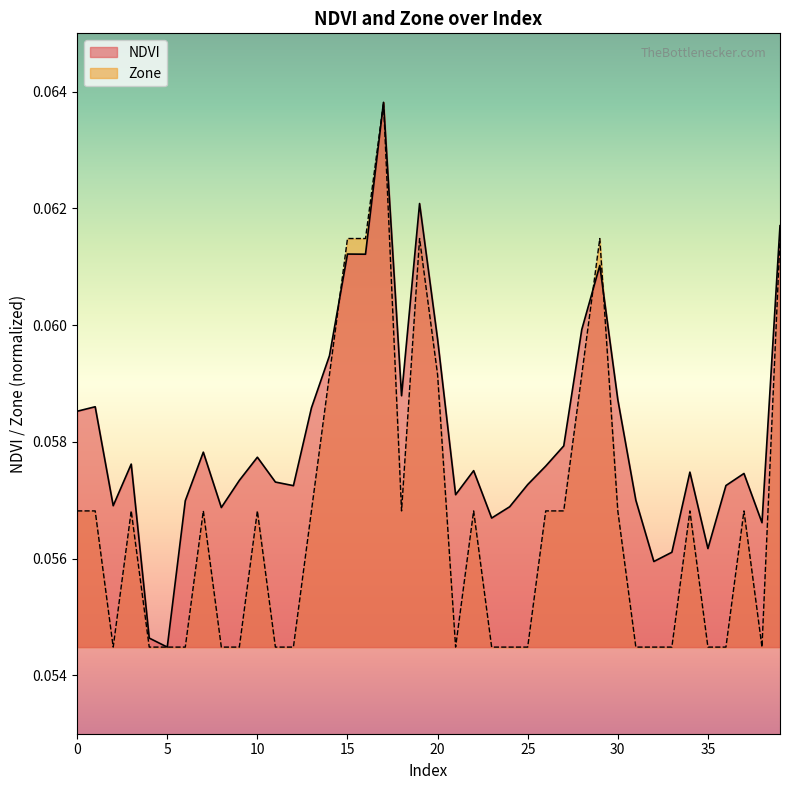

How many NDVI values are between 0 and 1?

40